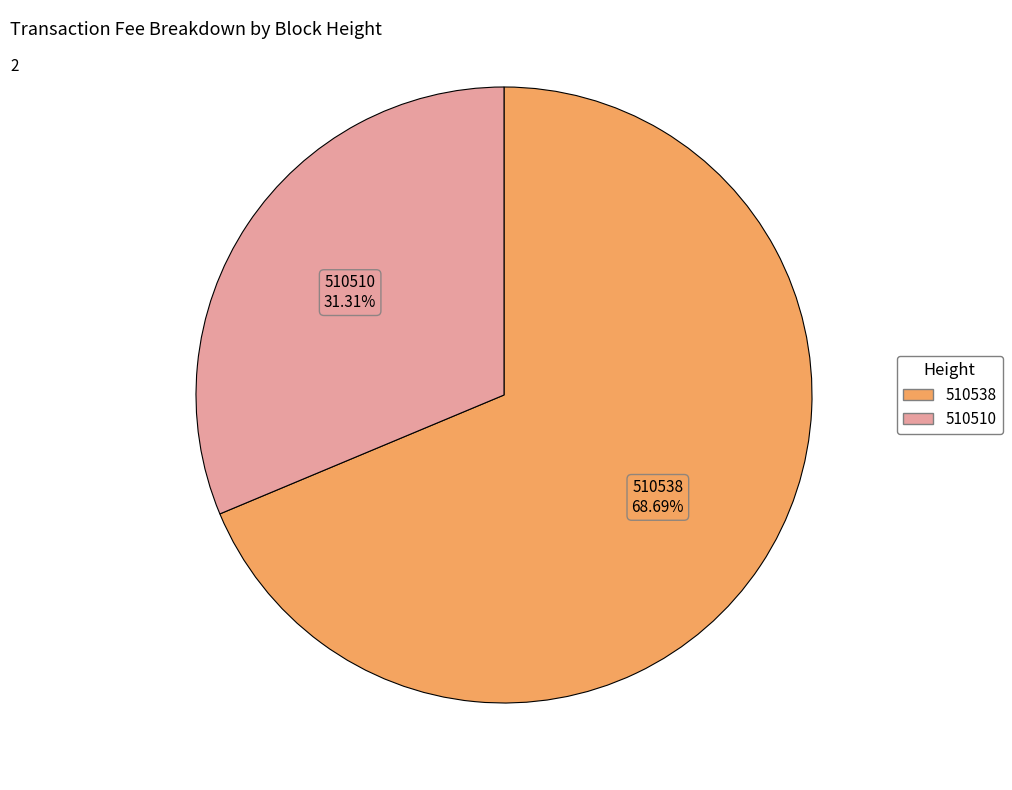

What is the majority slice?

510538